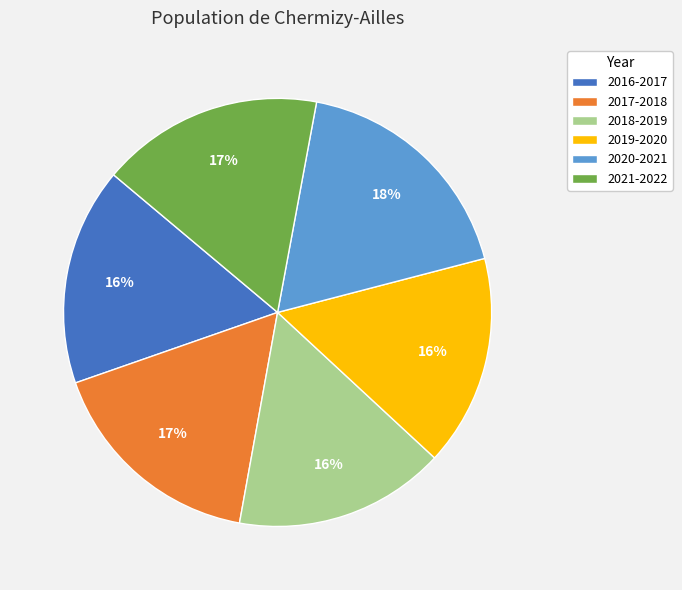

True or false: 2020-2021 accounts for 9% of the total.

False